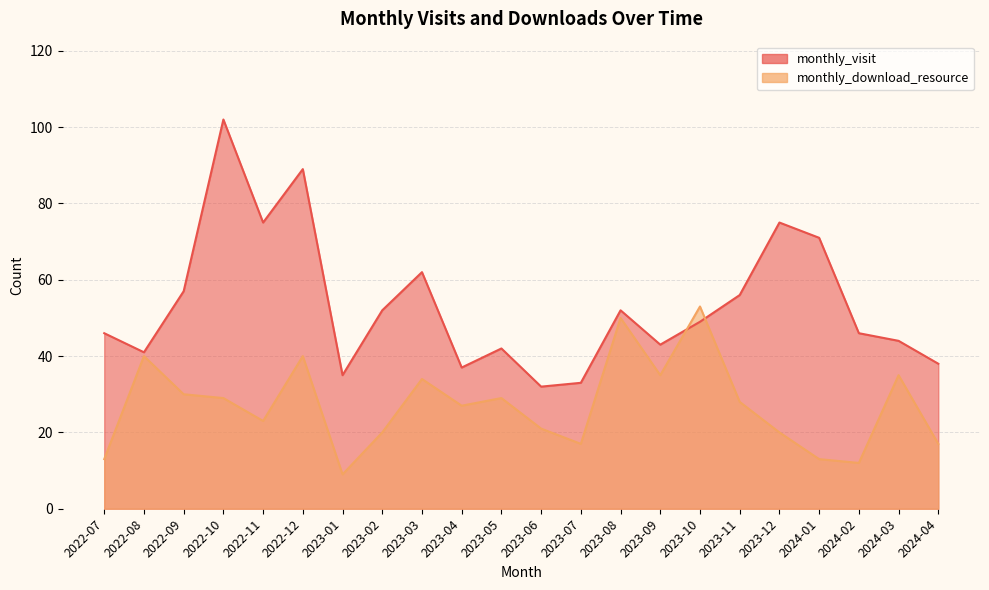

What is the greatest value displayed?

102